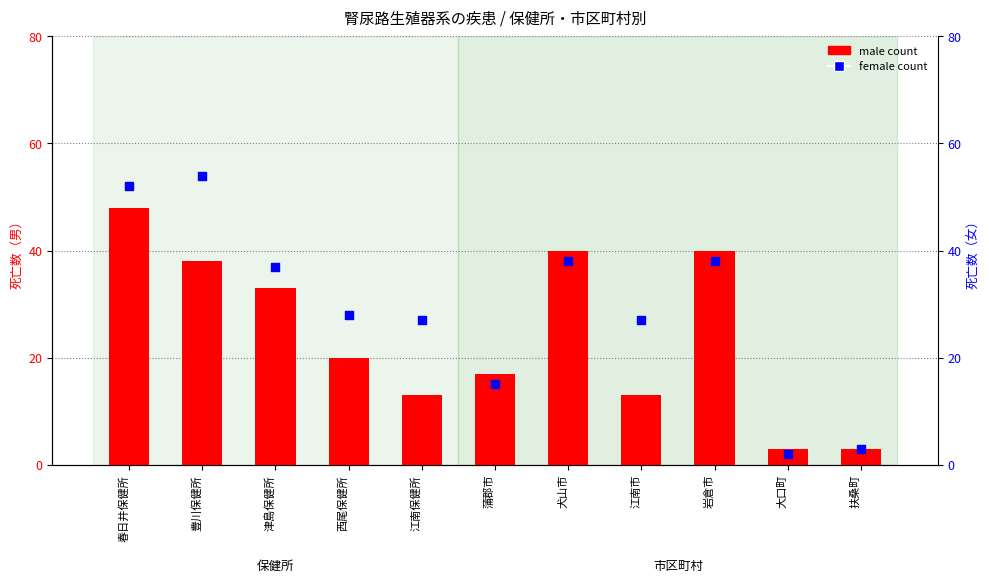

What is the total value across all series at 豊川保健所?

92